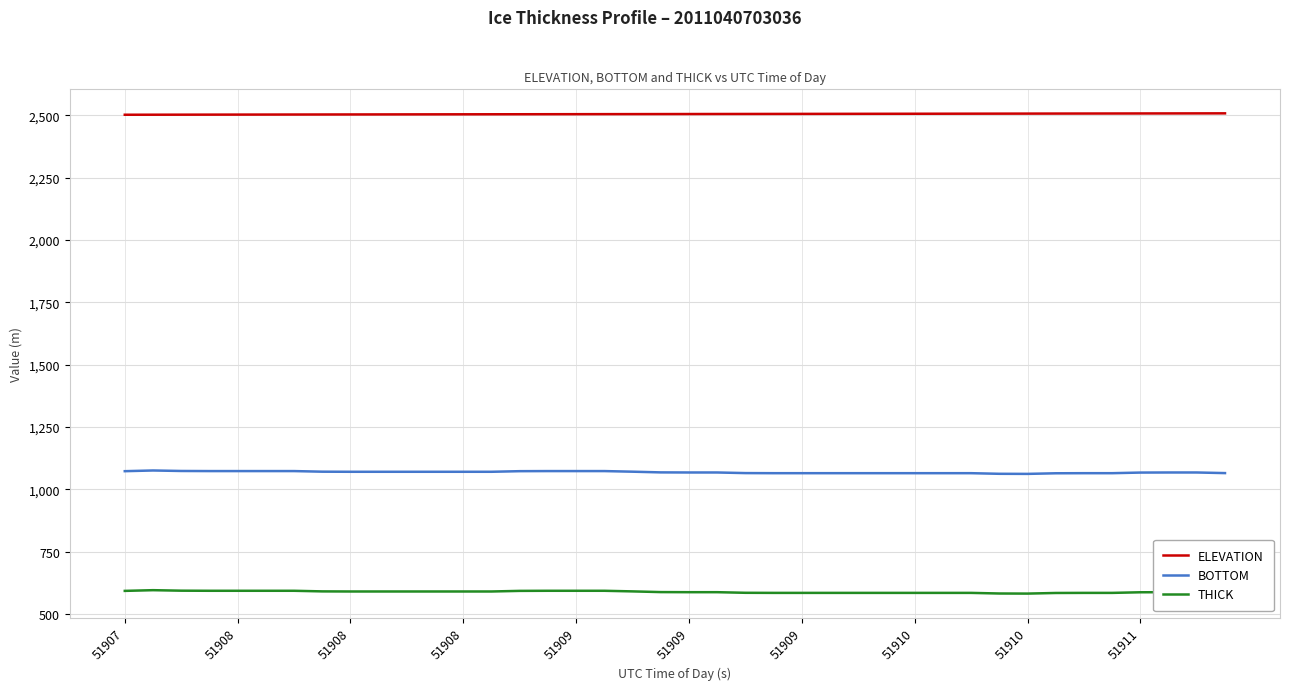

Is this an area chart (filled region under the line)?

No